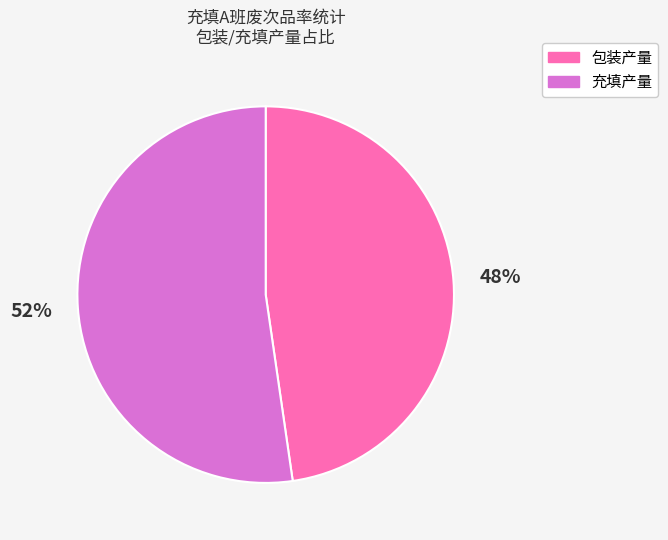

What percentage is the 包装产量 slice, to the nearest percent?

48%